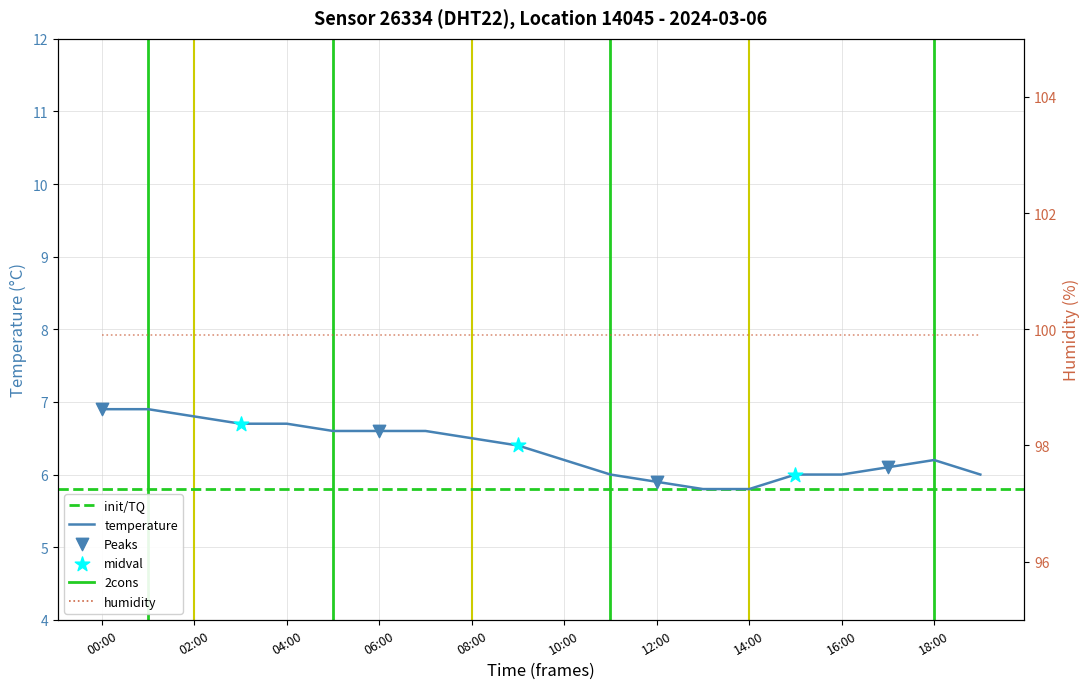

What is the change in value from 01:00 to 17:00?

-0.8